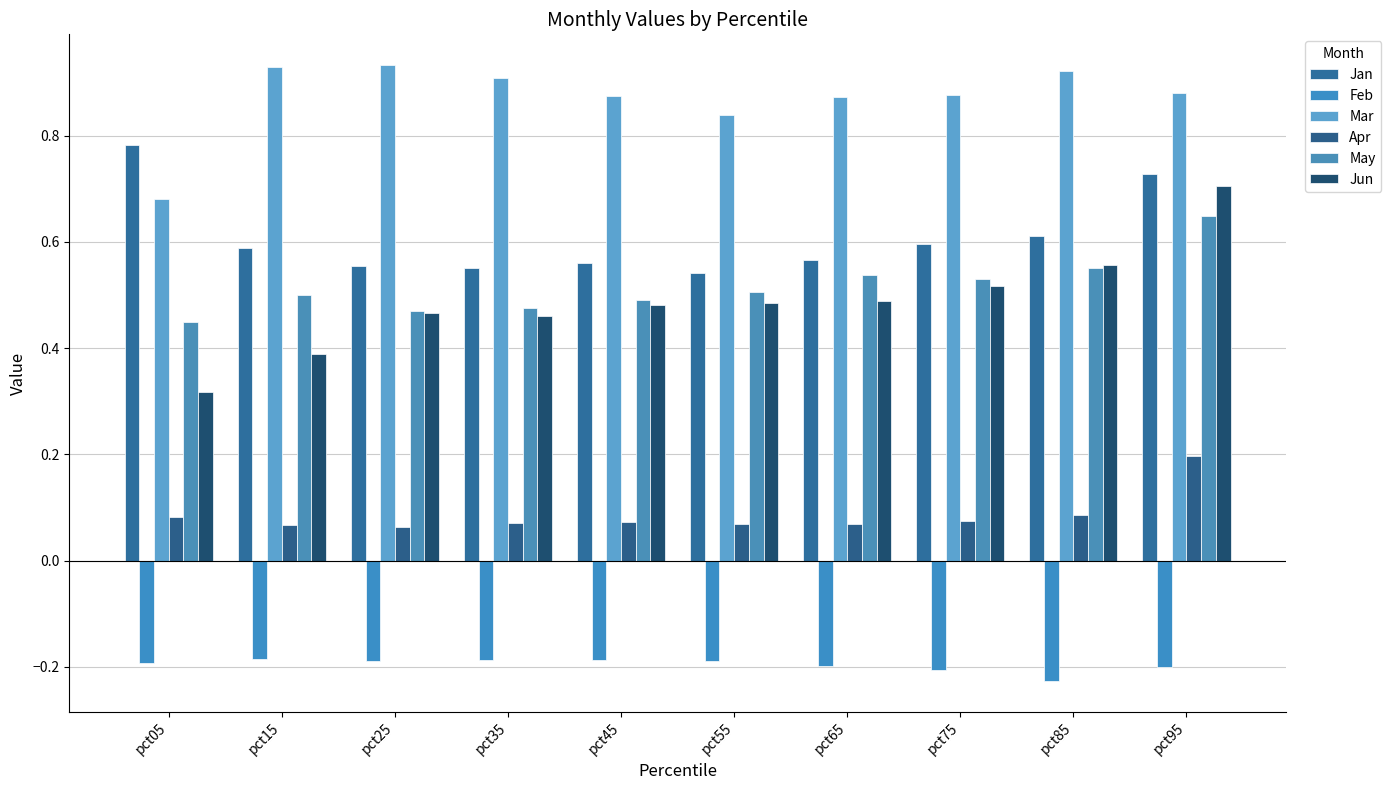

Reading left to right, list all the values displayed in this chart.

Jan: pct05=0.8	pct15=0.6	pct25=0.6	pct35=0.6	pct45=0.6	pct55=0.5	pct65=0.6	pct75=0.6	pct85=0.6	pct95=0.7
Feb: pct05=-0.2	pct15=-0.2	pct25=-0.2	pct35=-0.2	pct45=-0.2	pct55=-0.2	pct65=-0.2	pct75=-0.2	pct85=-0.2	pct95=-0.2
Mar: pct05=0.7	pct15=0.9	pct25=0.9	pct35=0.9	pct45=0.9	pct55=0.8	pct65=0.9	pct75=0.9	pct85=0.9	pct95=0.9
Apr: pct05=0.1	pct15=0.1	pct25=0.1	pct35=0.1	pct45=0.1	pct55=0.1	pct65=0.1	pct75=0.1	pct85=0.1	pct95=0.2
May: pct05=0.4	pct15=0.5	pct25=0.5	pct35=0.5	pct45=0.5	pct55=0.5	pct65=0.5	pct75=0.5	pct85=0.6	pct95=0.6
Jun: pct05=0.3	pct15=0.4	pct25=0.5	pct35=0.5	pct45=0.5	pct55=0.5	pct65=0.5	pct75=0.5	pct85=0.6	pct95=0.7